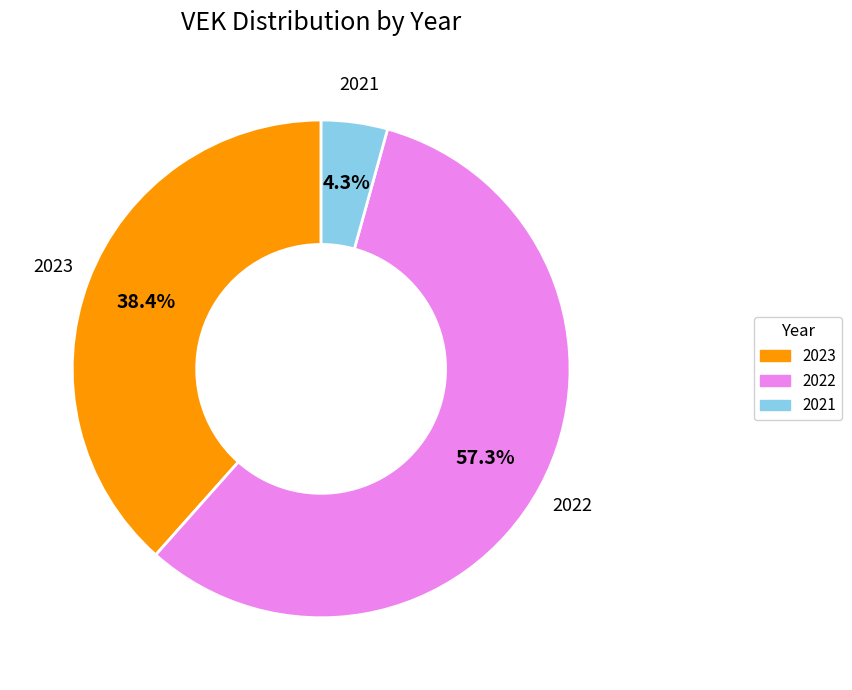

How much of the chart is everything except 2021?

95.7%